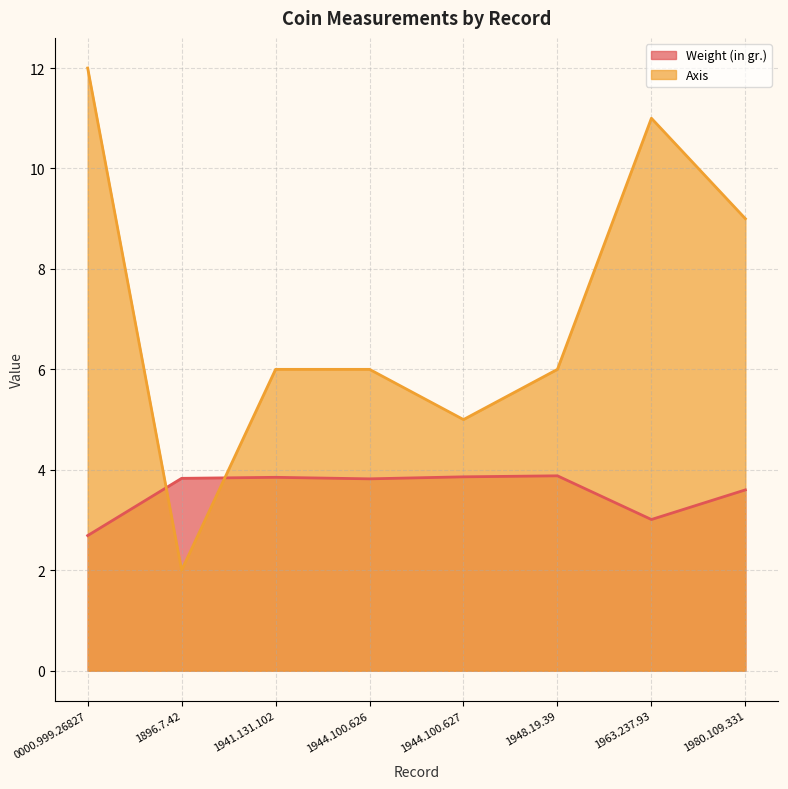

Where is Axis nearest to the value 7?

1941.131.102